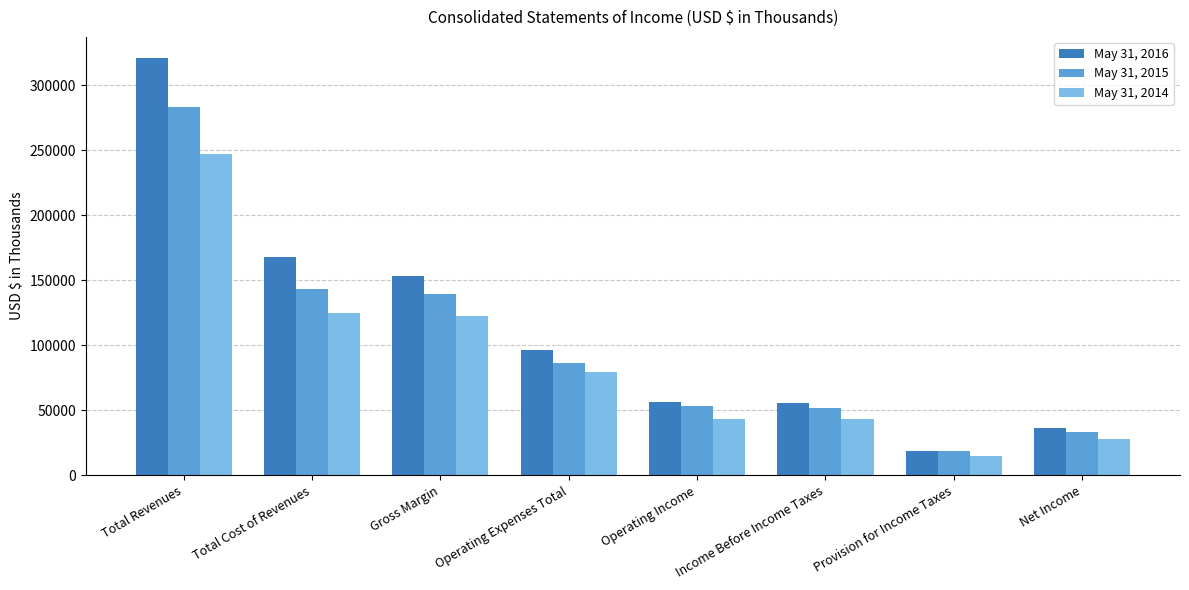

At which category is the sum across all series the highest?

Total Revenues